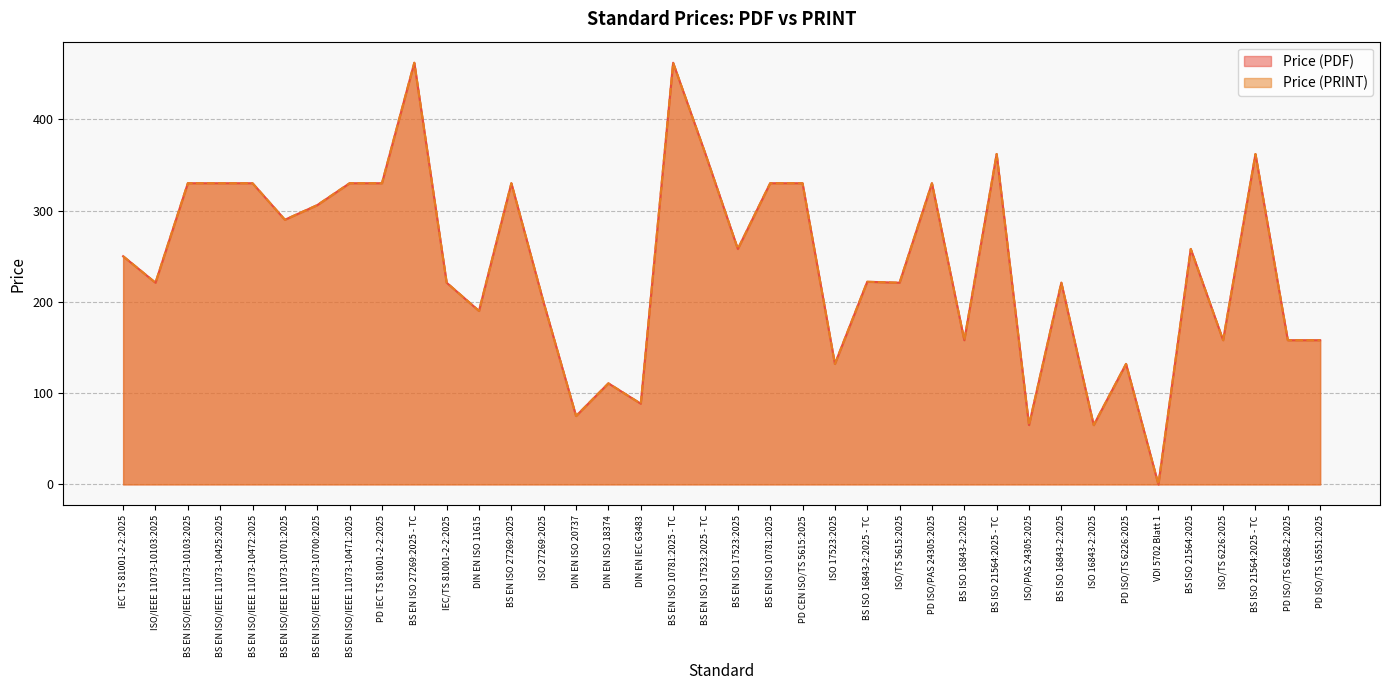

What is the sum of the Price (PRINT) values at BS EN ISO 17523:2025 - TC and DIN EN ISO 20737?

436.9